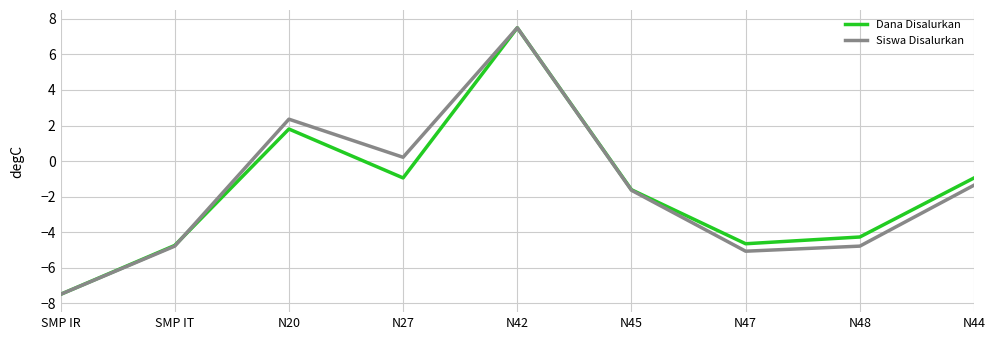

Reading left to right, transcribe all the data shown in this chart.

Dana Disalurkan: SMP IR=-7.5	SMP IT=-4.7	N20=1.8	N27=-0.9	N42=7.5	N45=-1.6	N47=-4.7	N48=-4.3	N44=-0.9
Siswa Disalurkan: SMP IR=-7.5	SMP IT=-4.8	N20=2.4	N27=0.2	N42=7.5	N45=-1.6	N47=-5.1	N48=-4.8	N44=-1.4